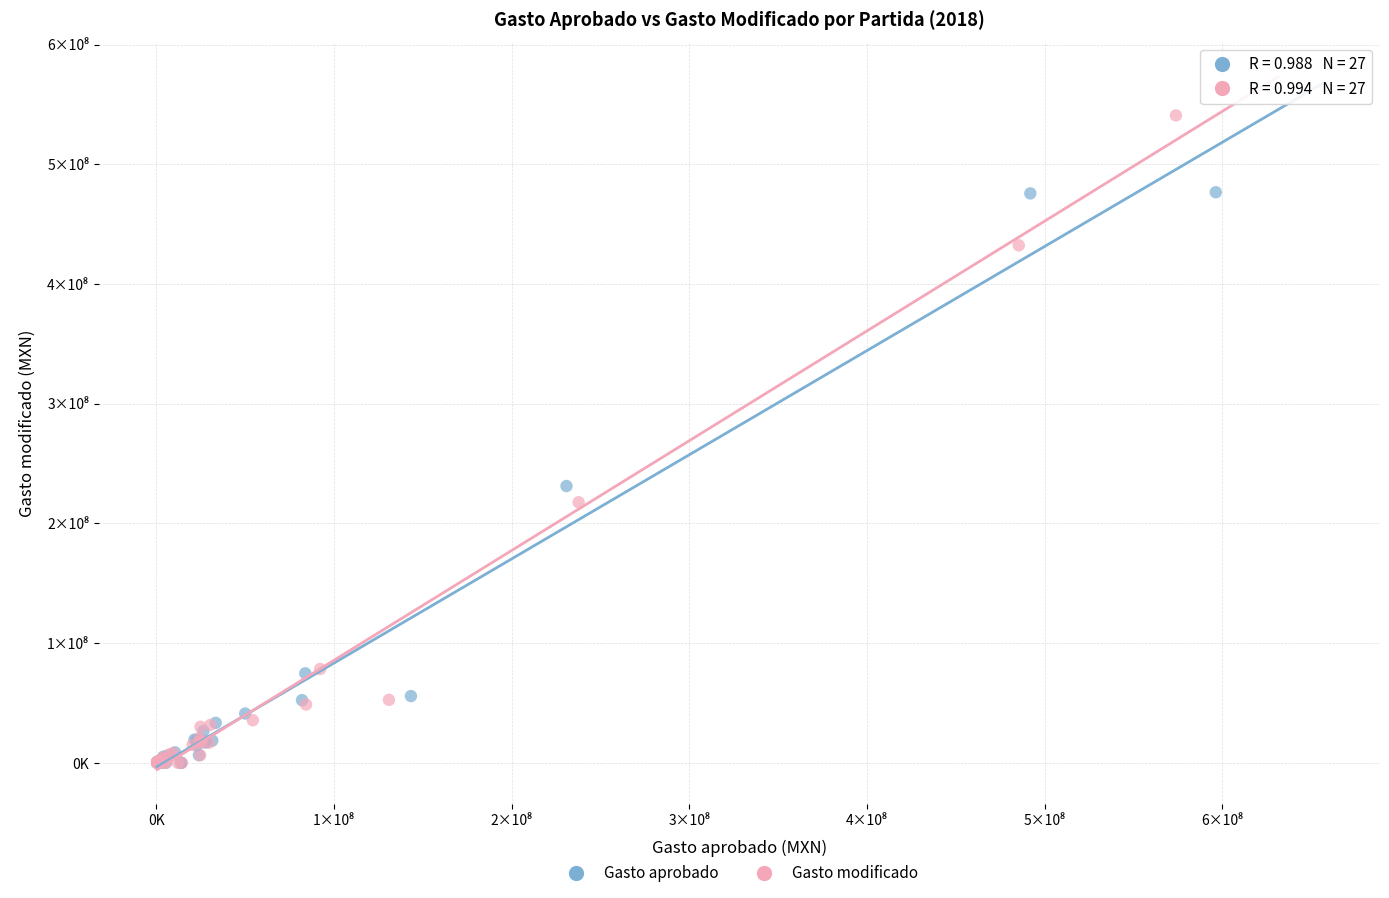

Which series has the largest Y range (max minus min)?

Gasto modificado